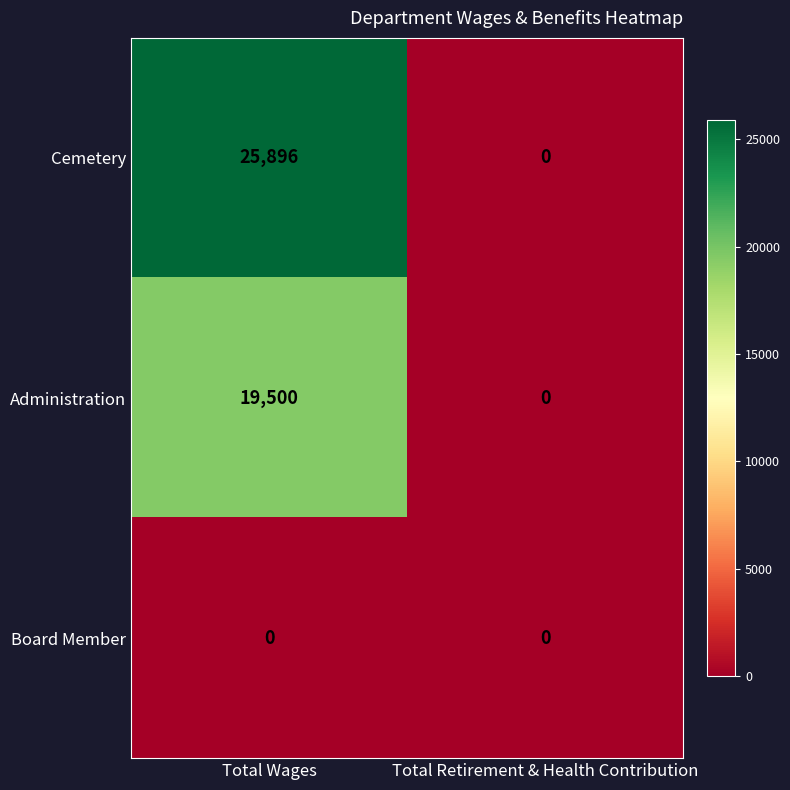

The Cemetery series shows 34195 at Total Wages. True or false?

False